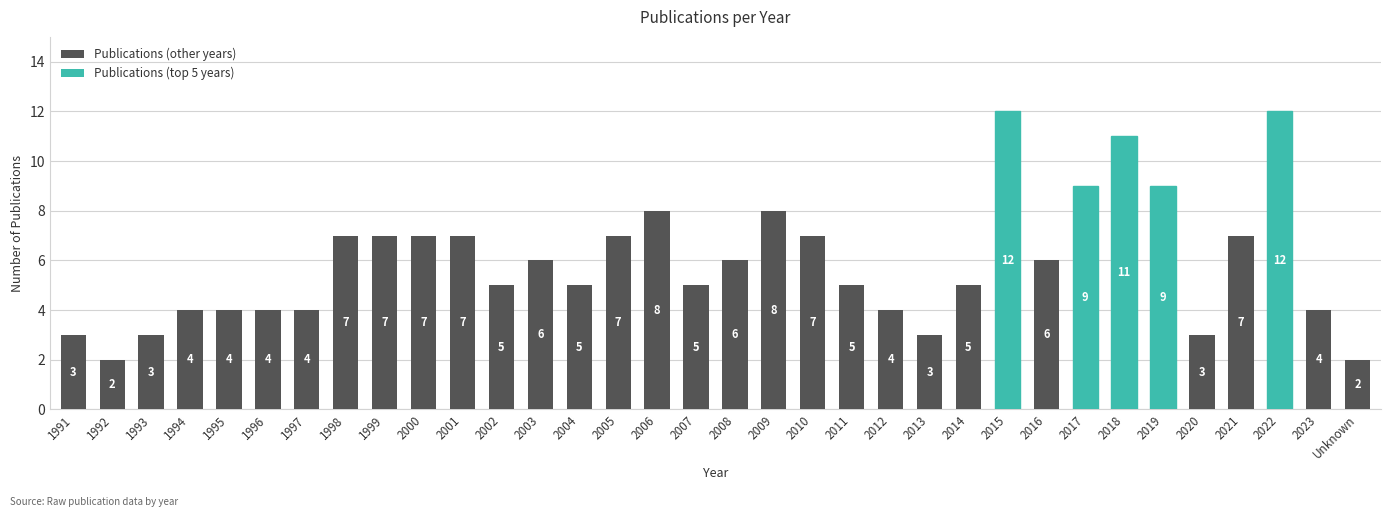

What is the difference between the maximum and minimum values?

10